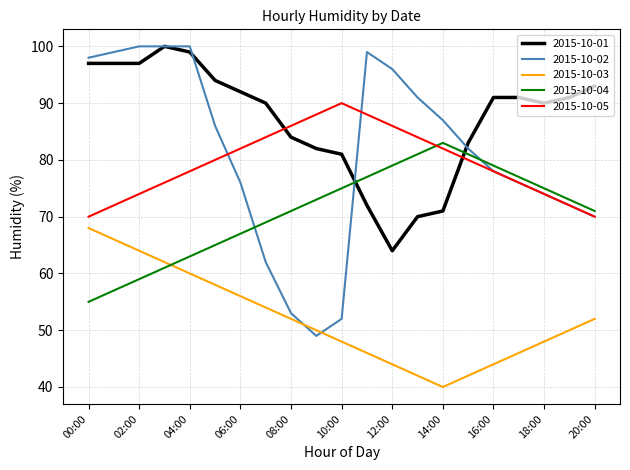

True or false: 2015-10-01 and 2015-10-05 intersect in this chart.

True